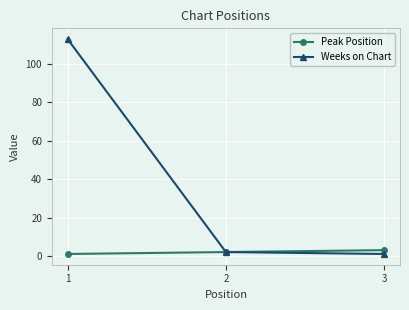

Which series has the widest spread of values?

Weeks on Chart